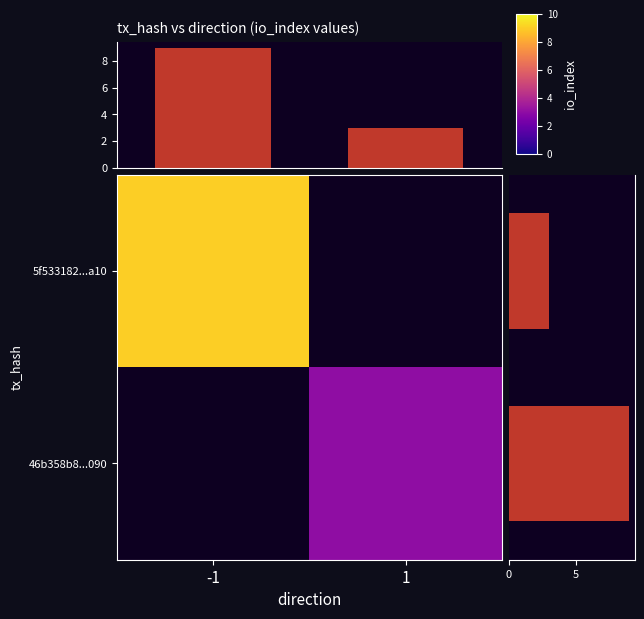

Rank the categories by 5f533182...a10 value from lowest to highest.

1, -1